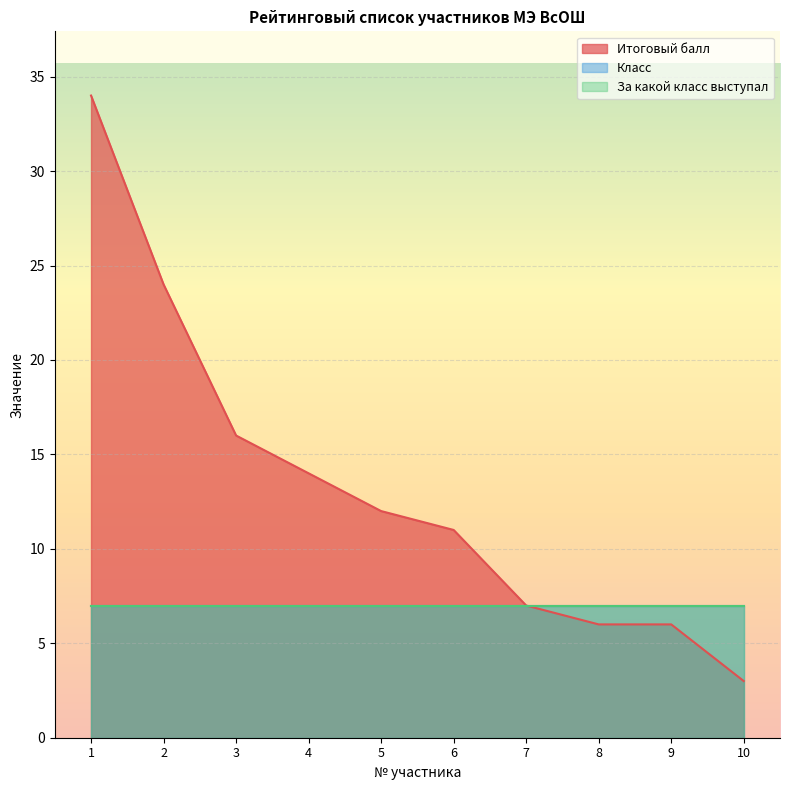

How many data points in Итоговый балл are less than 12?

5